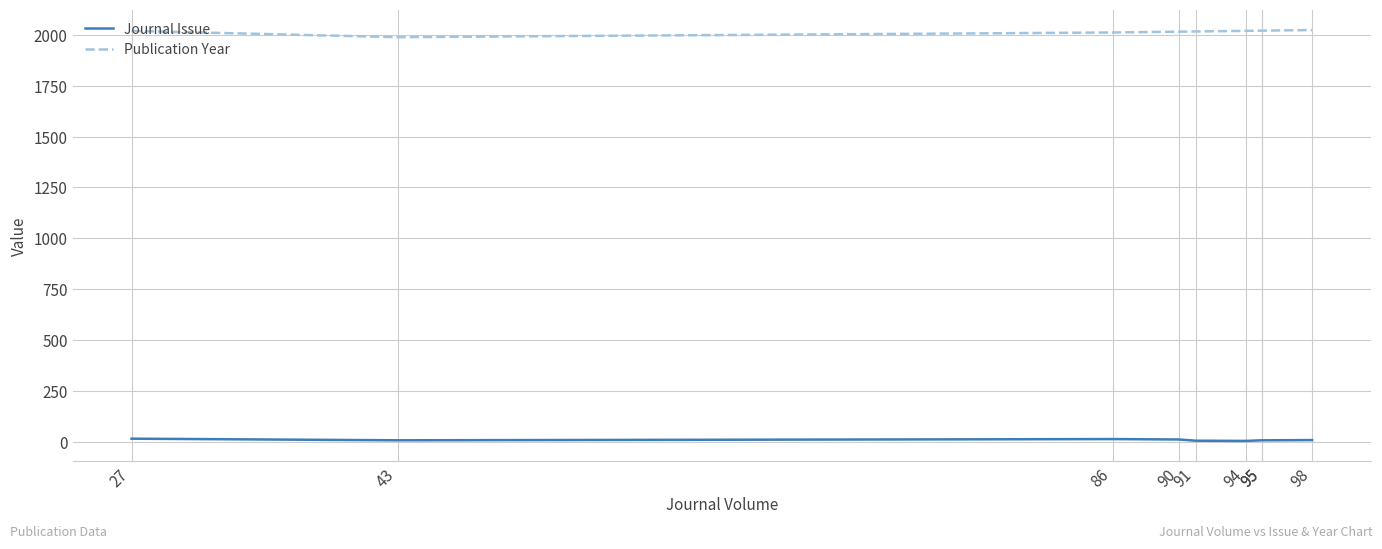

How many interior local peaks does the Journal Issue series have?

1